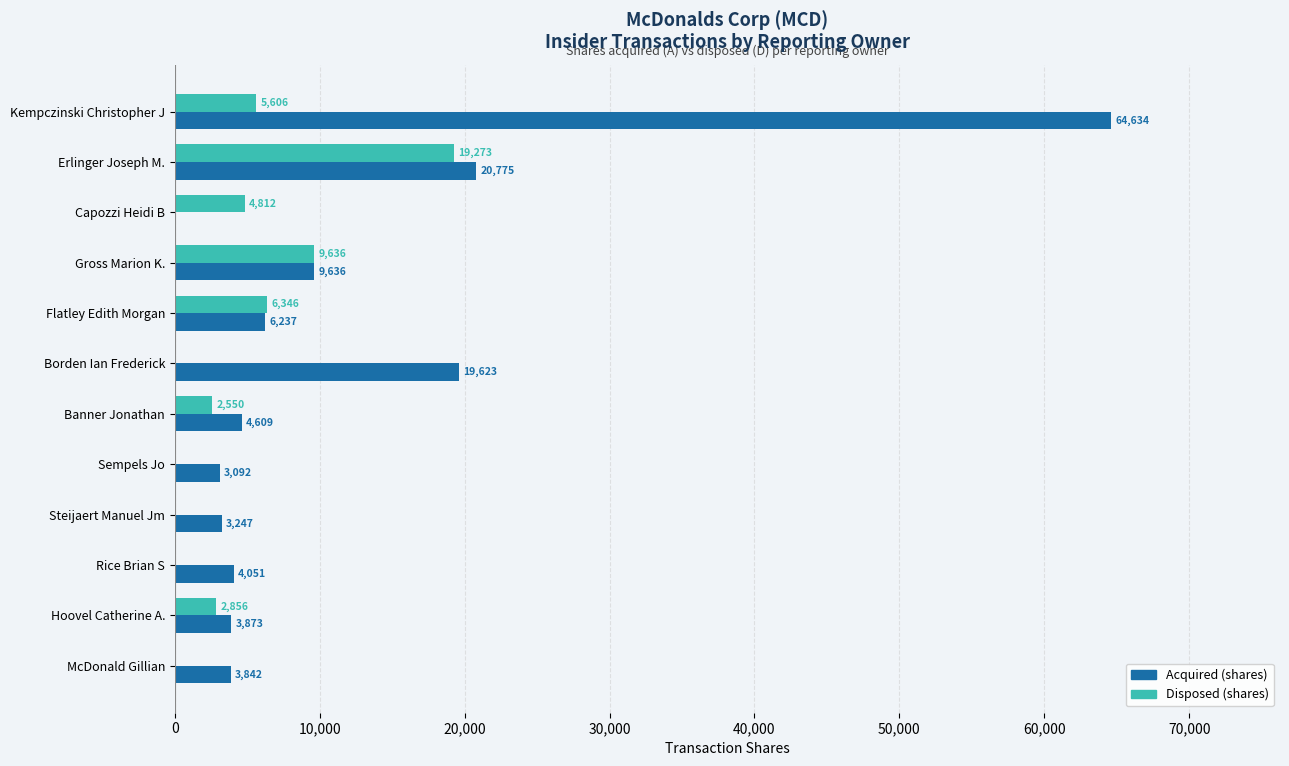

Is the value of Disposed (shares) at Hoovel Catherine A. greater than the value of Acquired (shares) at Steijaert Manuel Jm?

No